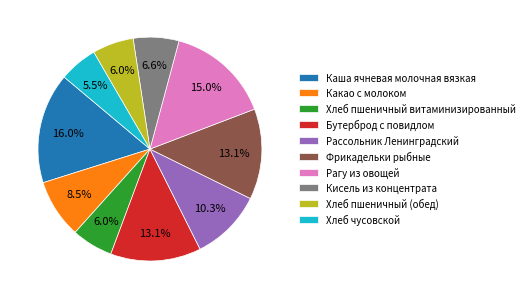

To the nearest percent, what is the average slice percentage?

10%